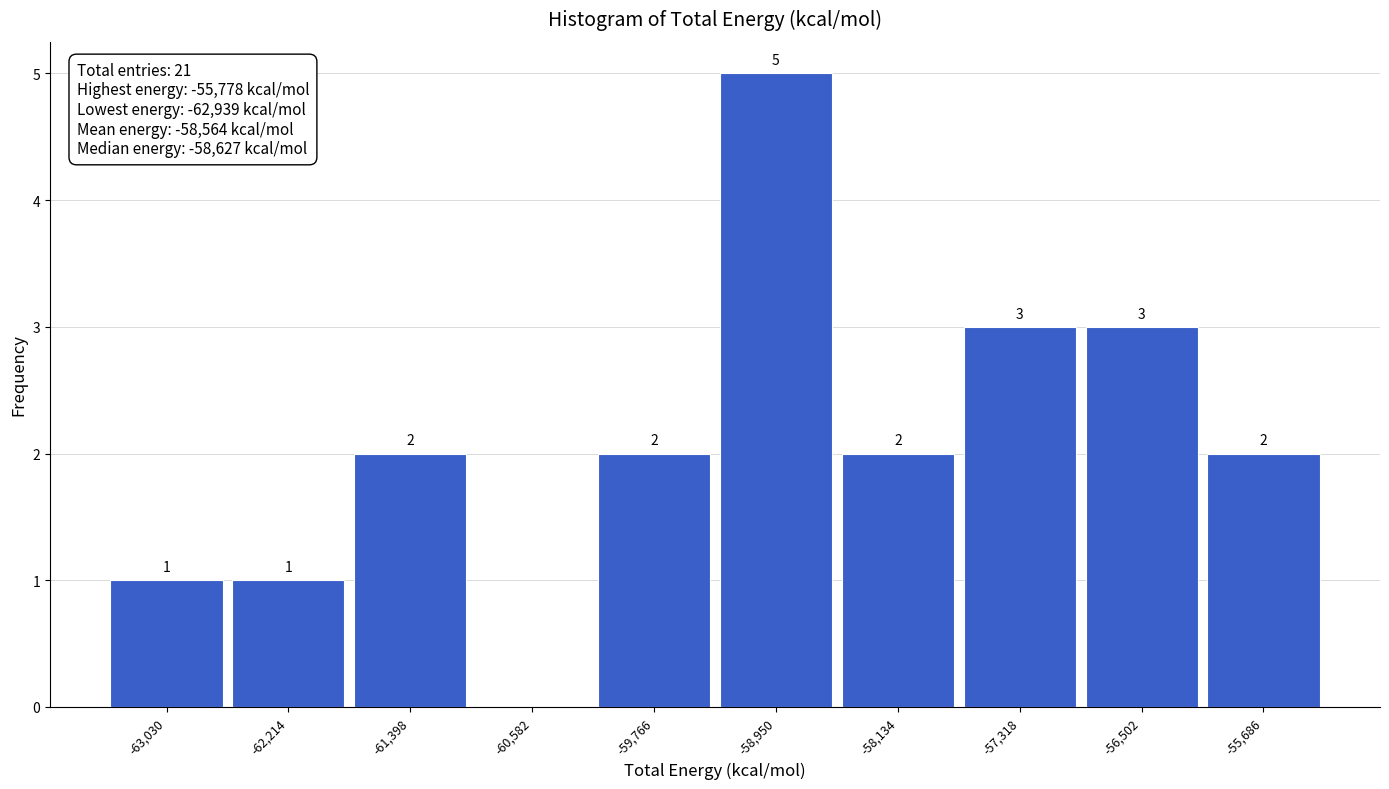

Over which range of the x-axis is the bar tallest?

-59400 to -58500